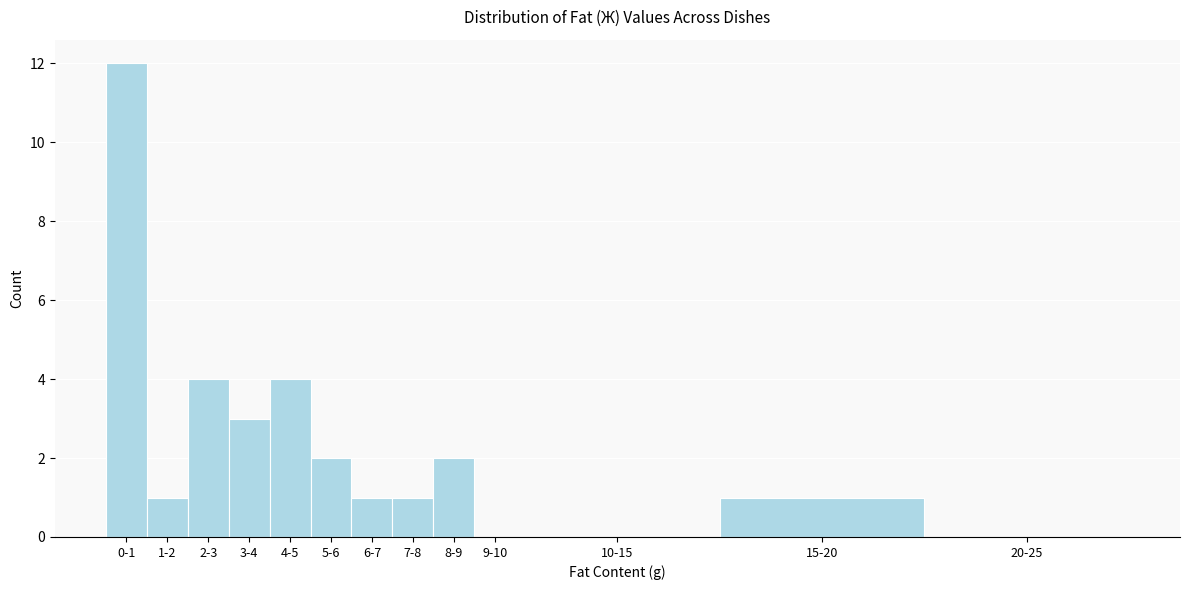

Reading left to right, what are all the values shown in this chart?

0-1=12	1-2=1	2-3=4	3-4=3	4-5=4	5-6=2	6-7=1	7-8=1	8-9=2	9-10=0	10-15=0	15-20=1	20-25=0